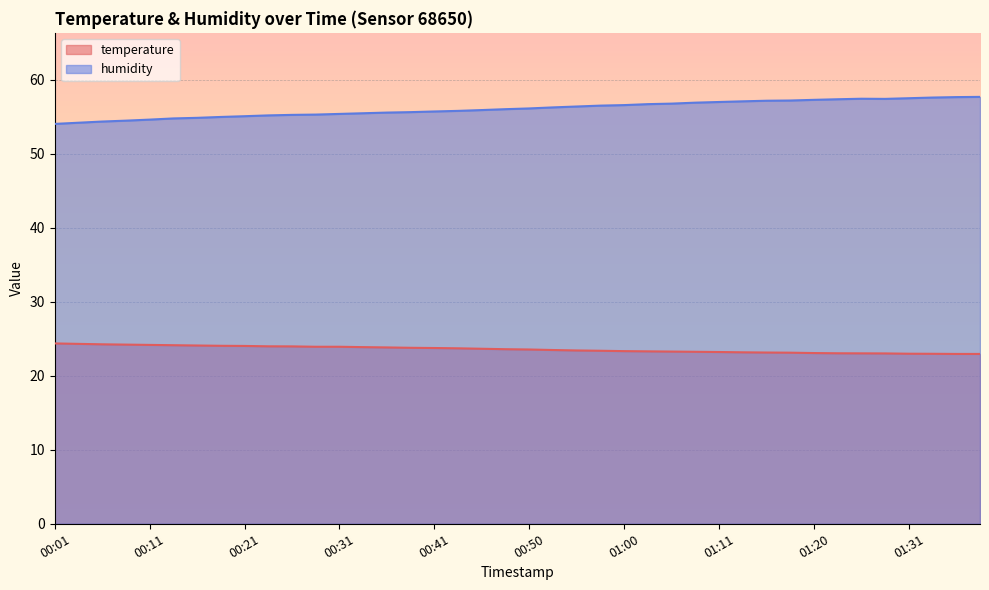

How many lines are shown in the chart?

2